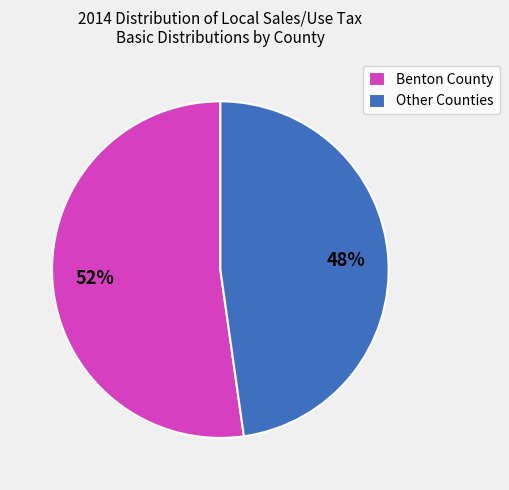

Count the number of slices in the pie.

2